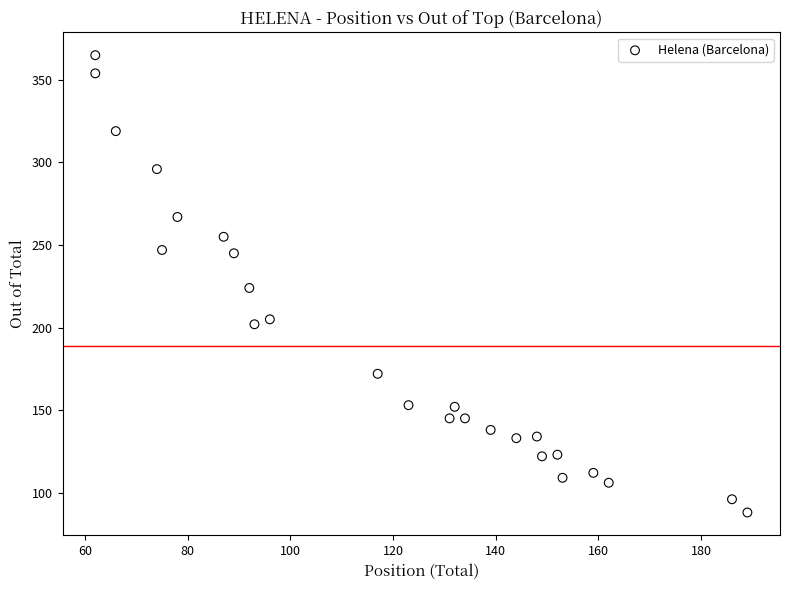

What is the range of Y values (max minus min)?

277